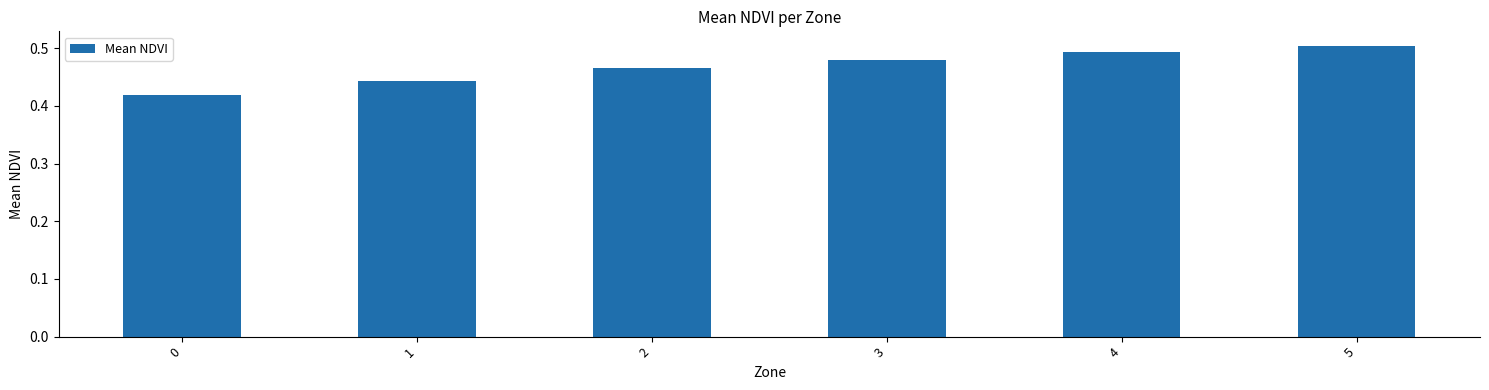

Which category has the highest value across all series?

5